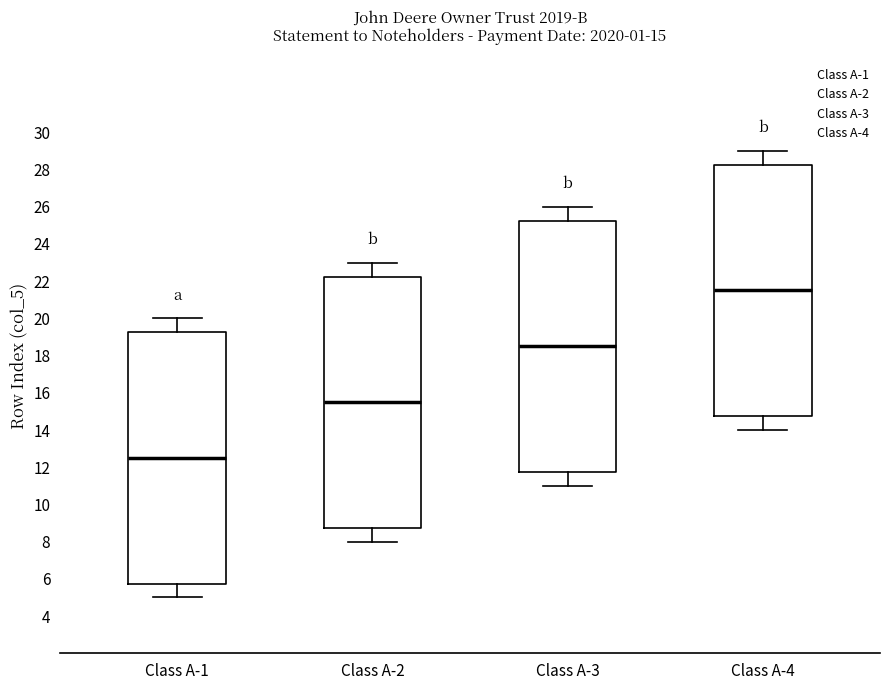

Which box's median line is the highest?

Class A-4